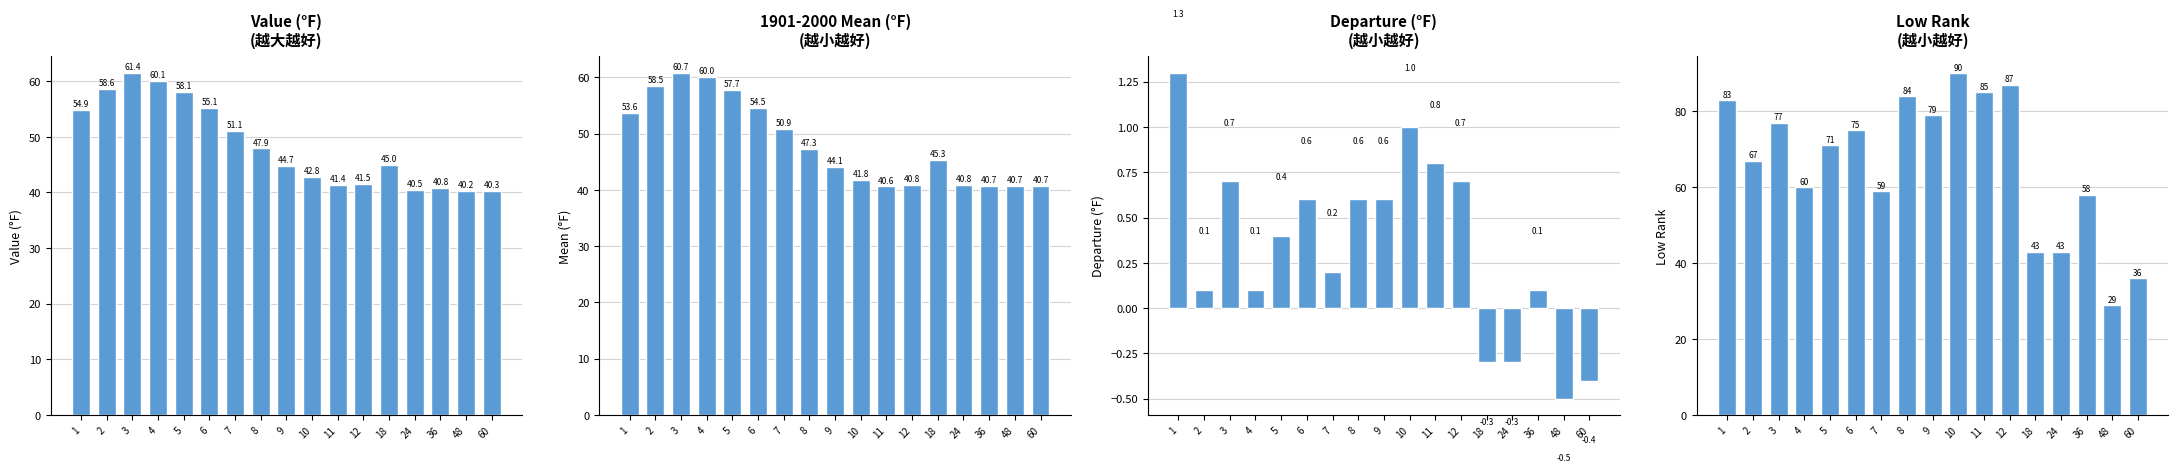

Reading right to left, extract all data points from this chart.

Value (°F): 60=40.3	48=40.2	36=40.8	24=40.5	18=45.0	12=41.5	11=41.4	10=42.8	9=44.7	8=47.9	7=51.1	6=55.1	5=58.1	4=60.1	3=61.4	2=58.6	1=54.9
Mean (°F): 60=40.7	48=40.7	36=40.7	24=40.8	18=45.3	12=40.8	11=40.6	10=41.8	9=44.1	8=47.3	7=50.9	6=54.5	5=57.7	4=60.0	3=60.7	2=58.5	1=53.6
Departure (°F): 60=-0.4	48=-0.5	36=0.1	24=-0.3	18=-0.3	12=0.7	11=0.8	10=1.0	9=0.6	8=0.6	7=0.2	6=0.6	5=0.4	4=0.1	3=0.7	2=0.1	1=1.3
Low Rank: 60=36.0	48=29.0	36=58.0	24=43.0	18=43.0	12=87.0	11=85.0	10=90.0	9=79.0	8=84.0	7=59.0	6=75.0	5=71.0	4=60.0	3=77.0	2=67.0	1=83.0